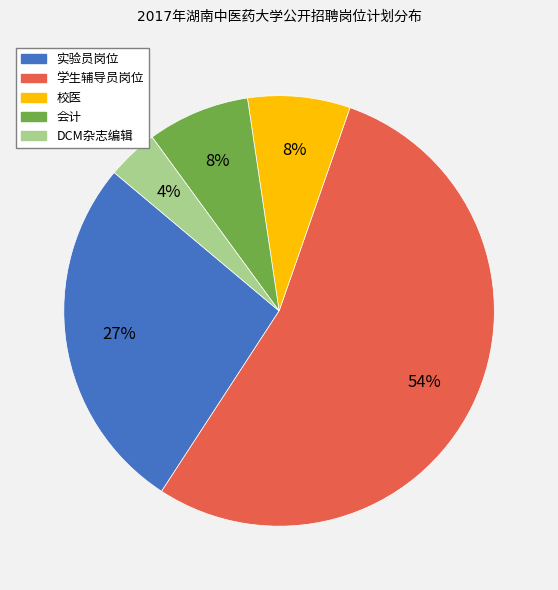

To the nearest percent, what is the average slice percentage?

20%